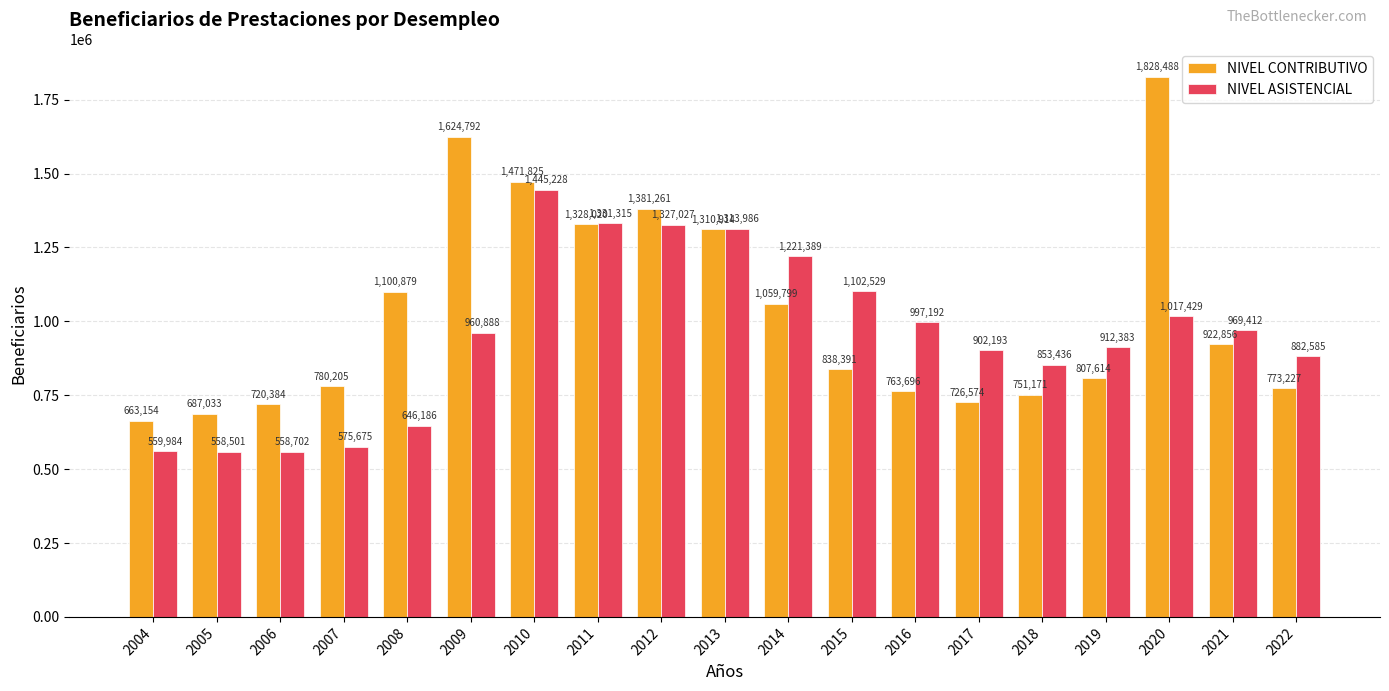

True or false: NIVEL ASISTENCIAL has a value of 997192 at 2016.

True